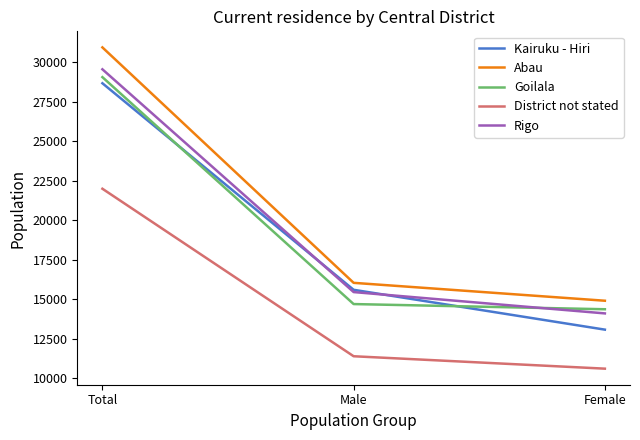

Is it true that Rigo equals 20334 at Male?

False